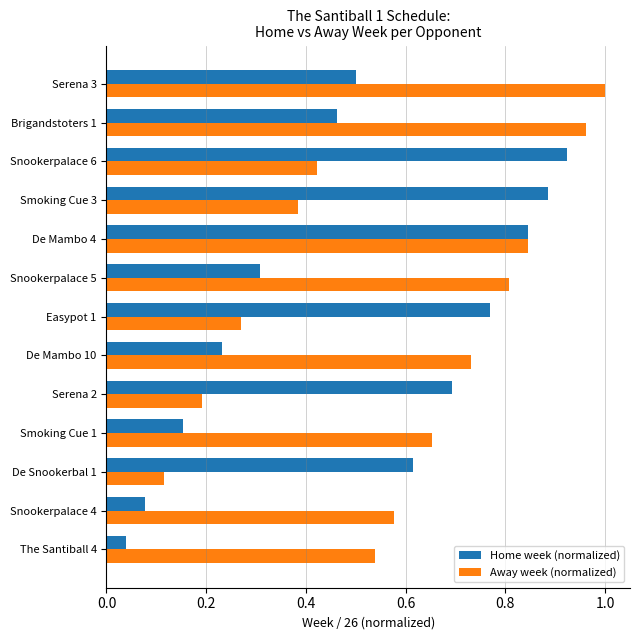

At how many categories does at least one series exceed 0?

13